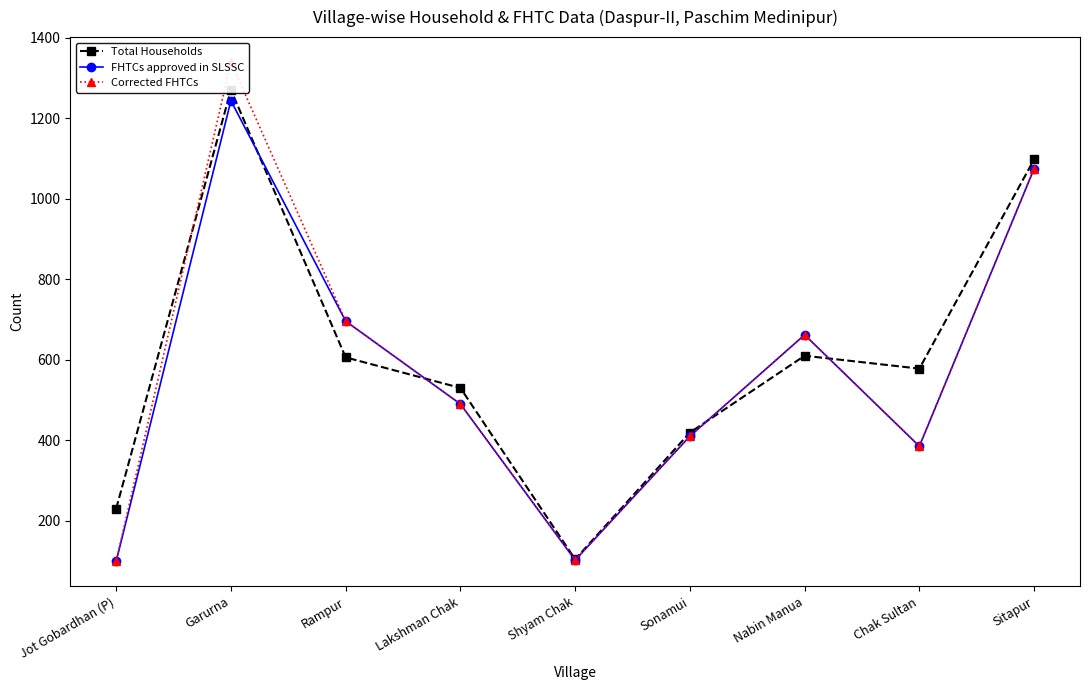

Reading right to left, what are all the values shown in this chart?

Total Households: Sitapur=1098	Chak Sultan=578	Nabin Manua=610	Sonamui=419	Shyam Chak=104	Lakshman Chak=530	Rampur=606	Garurna=1271	Jot Gobardhan (P)=230
FHTCs approved in SLSSC: Sitapur=1075	Chak Sultan=385	Nabin Manua=662	Sonamui=410	Shyam Chak=102	Lakshman Chak=490	Rampur=696	Garurna=1244	Jot Gobardhan (P)=99
Corrected FHTCs: Sitapur=1075	Chak Sultan=385	Nabin Manua=662	Sonamui=410	Shyam Chak=102	Lakshman Chak=490	Rampur=696	Garurna=1340	Jot Gobardhan (P)=99